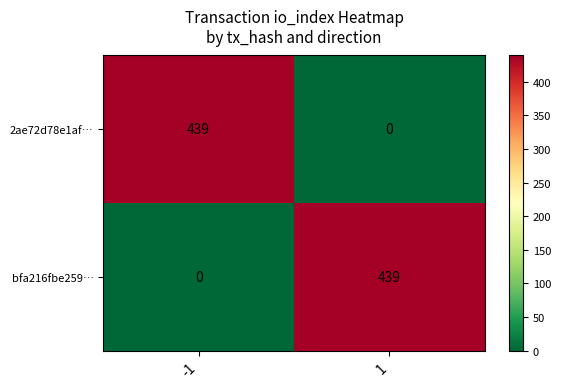

Reading right to left, extract all data points from this chart.

2ae72d78e1af…: 0	439
bfa216fbe259…: 439	0